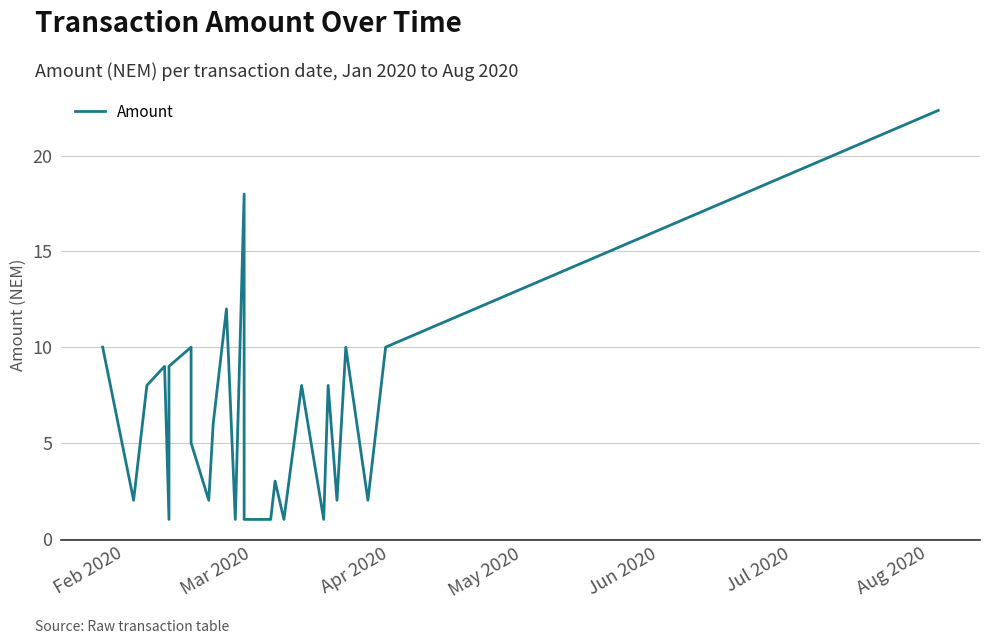

What is the difference between the maximum and minimum values?

21.4